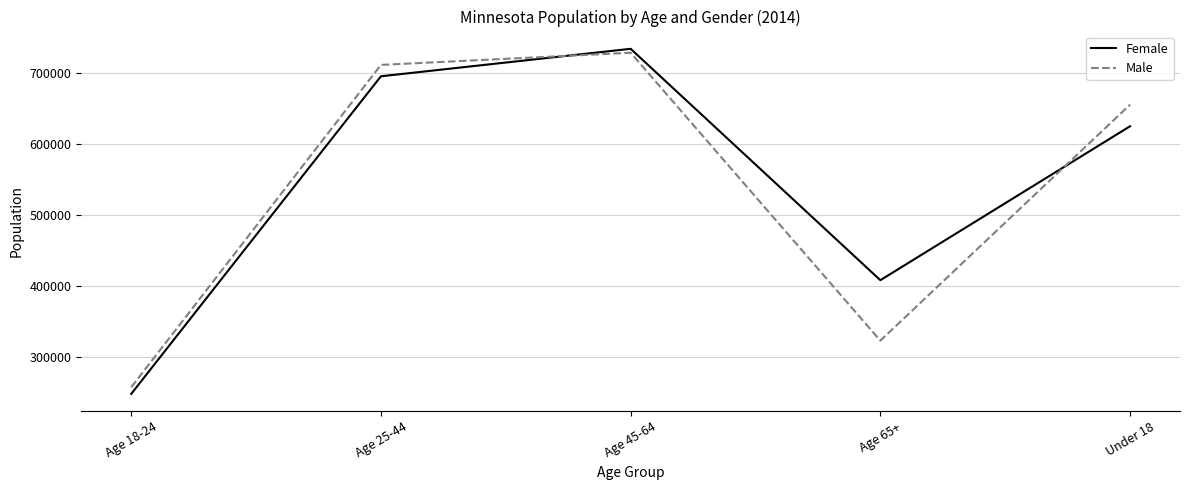

Reading right to left, extract all data points from this chart.

Female: Under 18=624785	Age 65+=407814	Age 45-64=733948	Age 25-44=695226	Age 18-24=247534
Male: Under 18=655237	Age 65+=322568	Age 45-64=728405	Age 25-44=711267	Age 18-24=256877